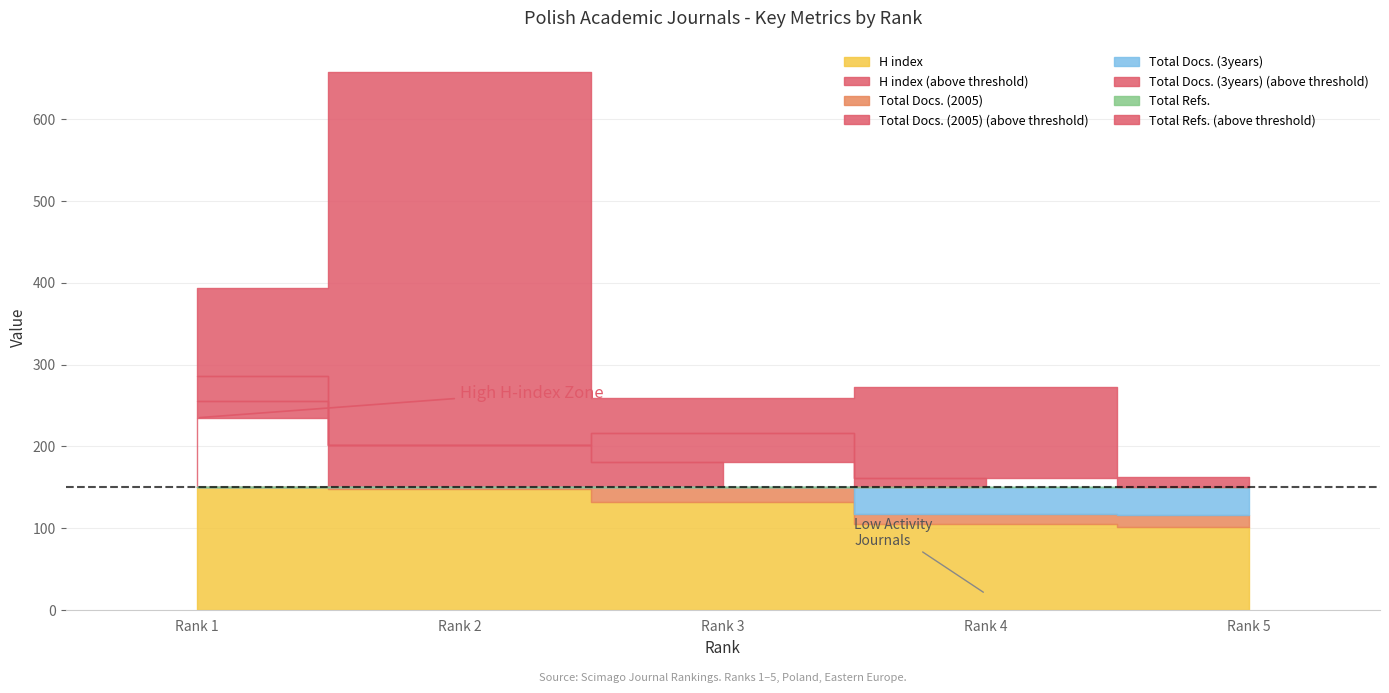

Between Rank 5 and Rank 2, which is larger?

Rank 2